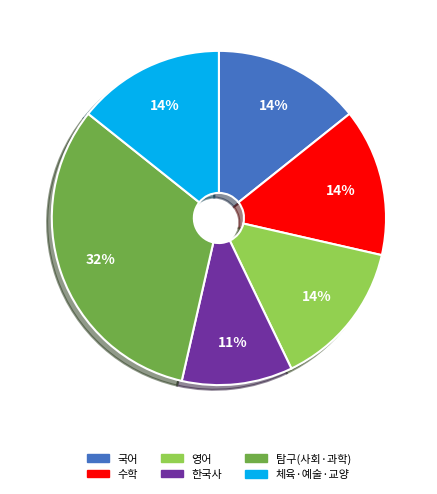

To the nearest percent, what is the difference between the largest and smallest slice percentages?

21%